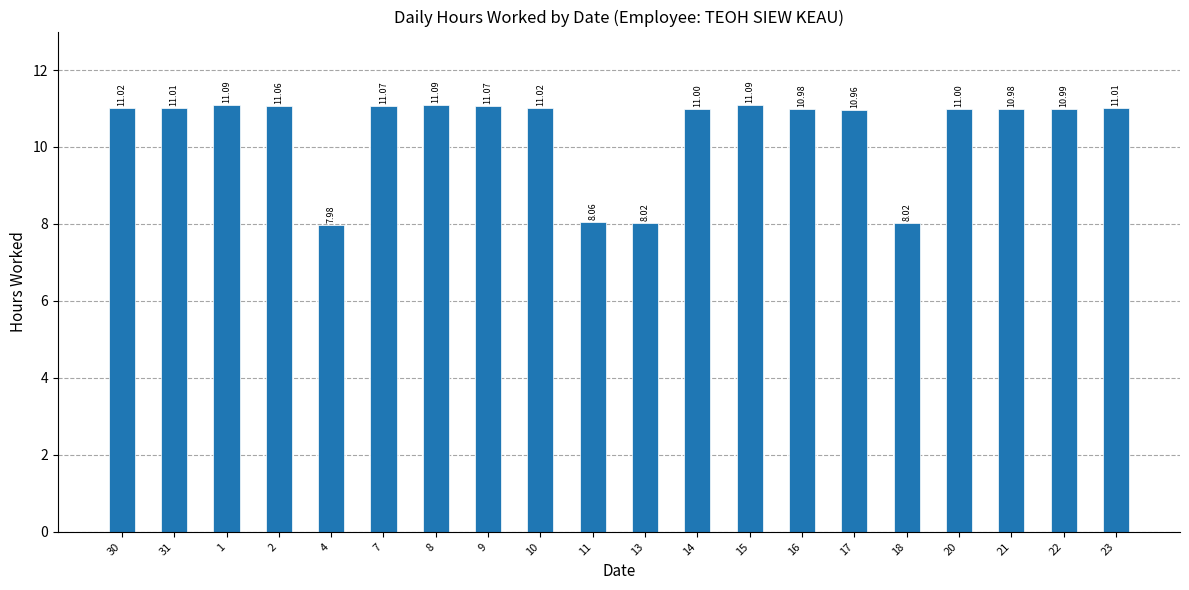

What is the difference between the maximum and minimum values?

3.1